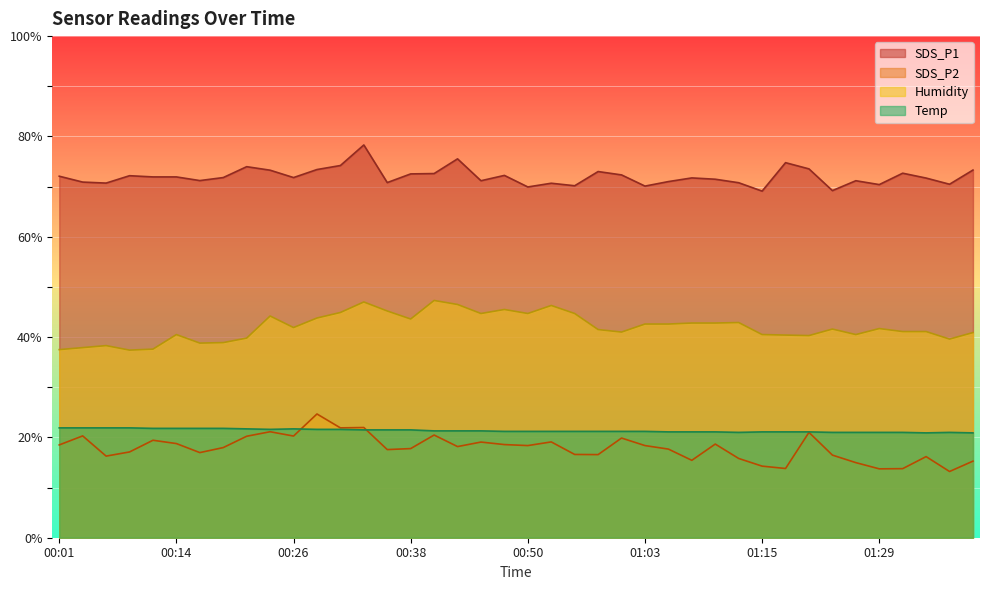

Which series changed the most between 00:45 and 01:03?

Humidity